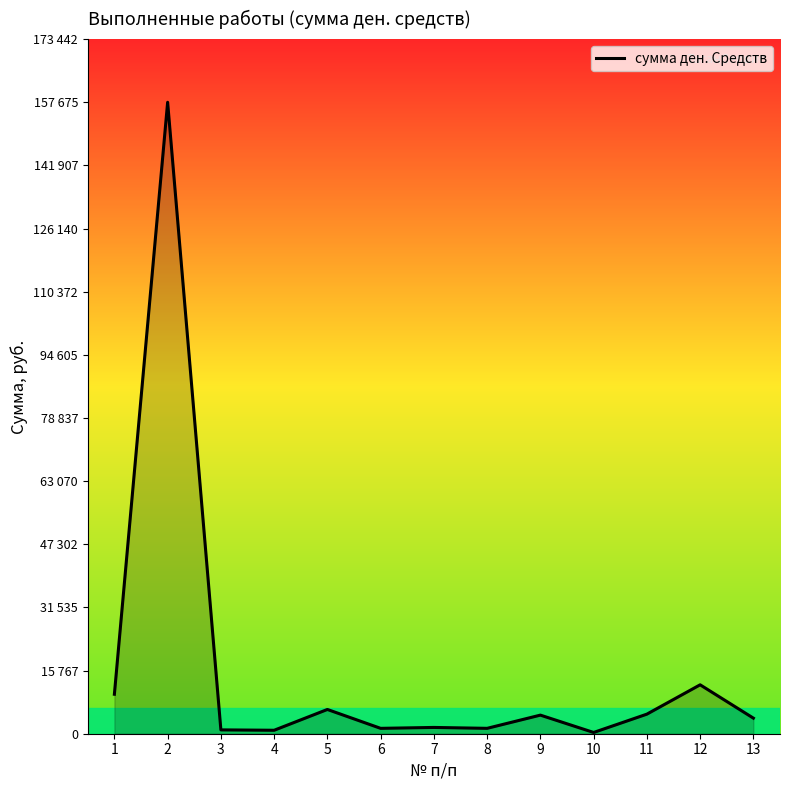

Between 6 and 11, which is larger?

11